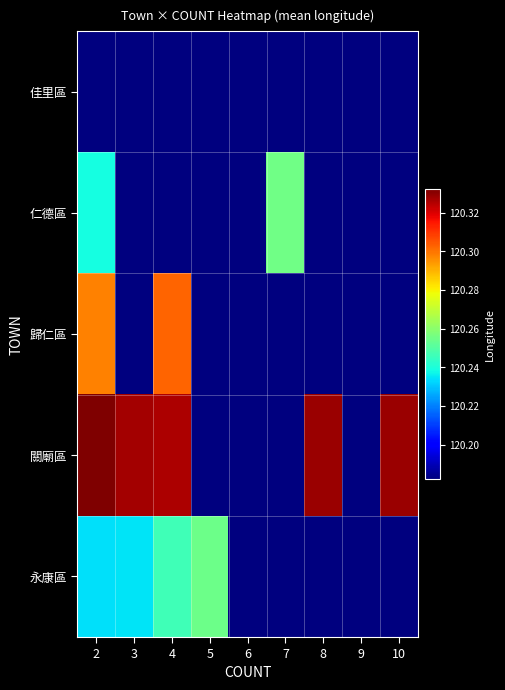

How many series are shown in this chart?

5